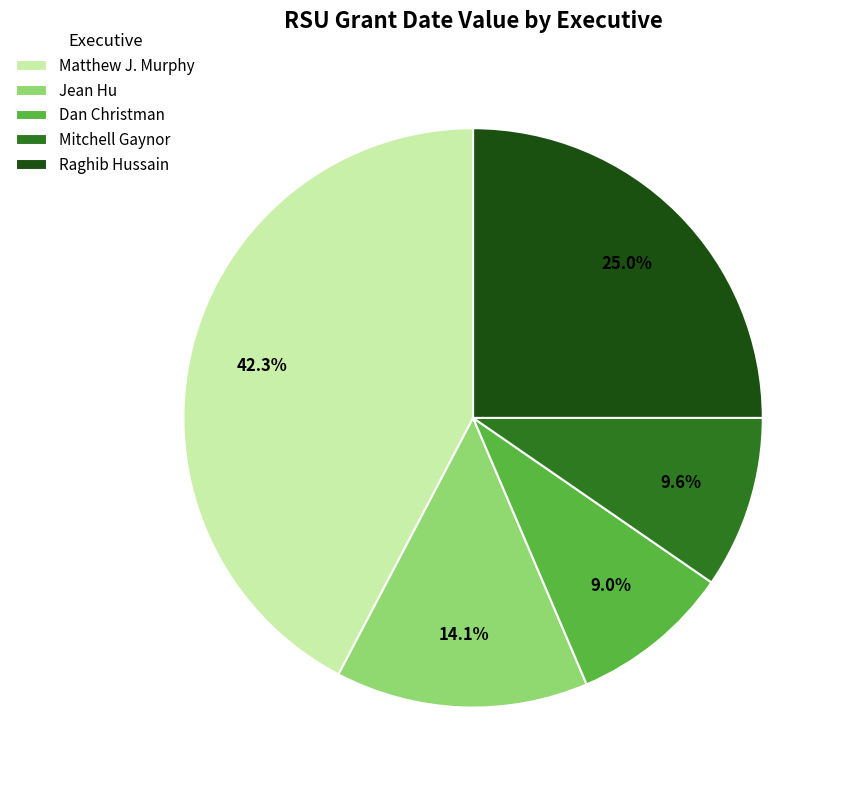

Which category has the smallest portion of the pie?

Dan Christman